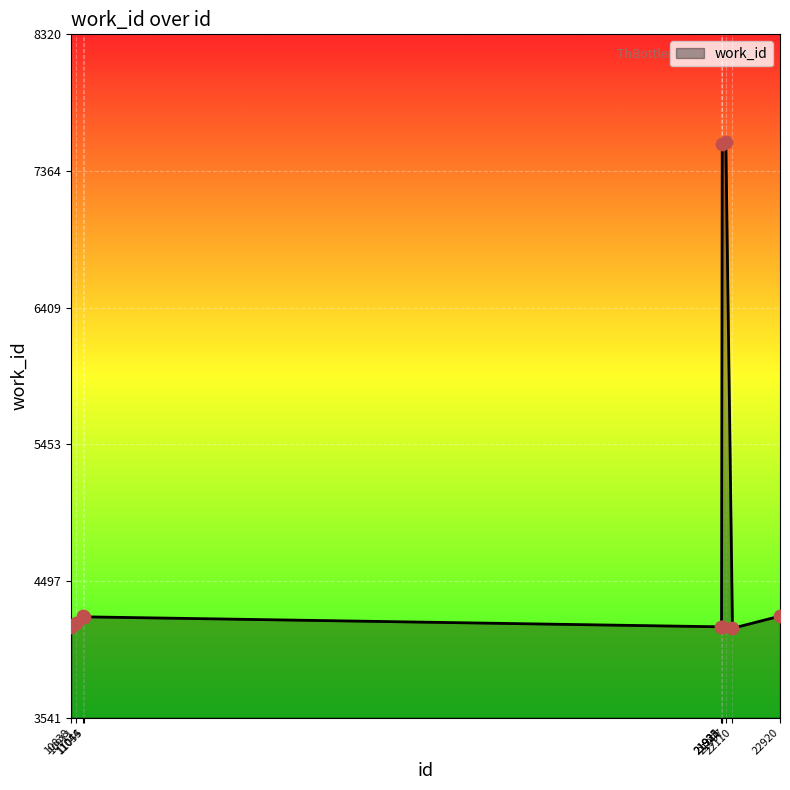

What is the difference between the maximum and minimum values?

3397